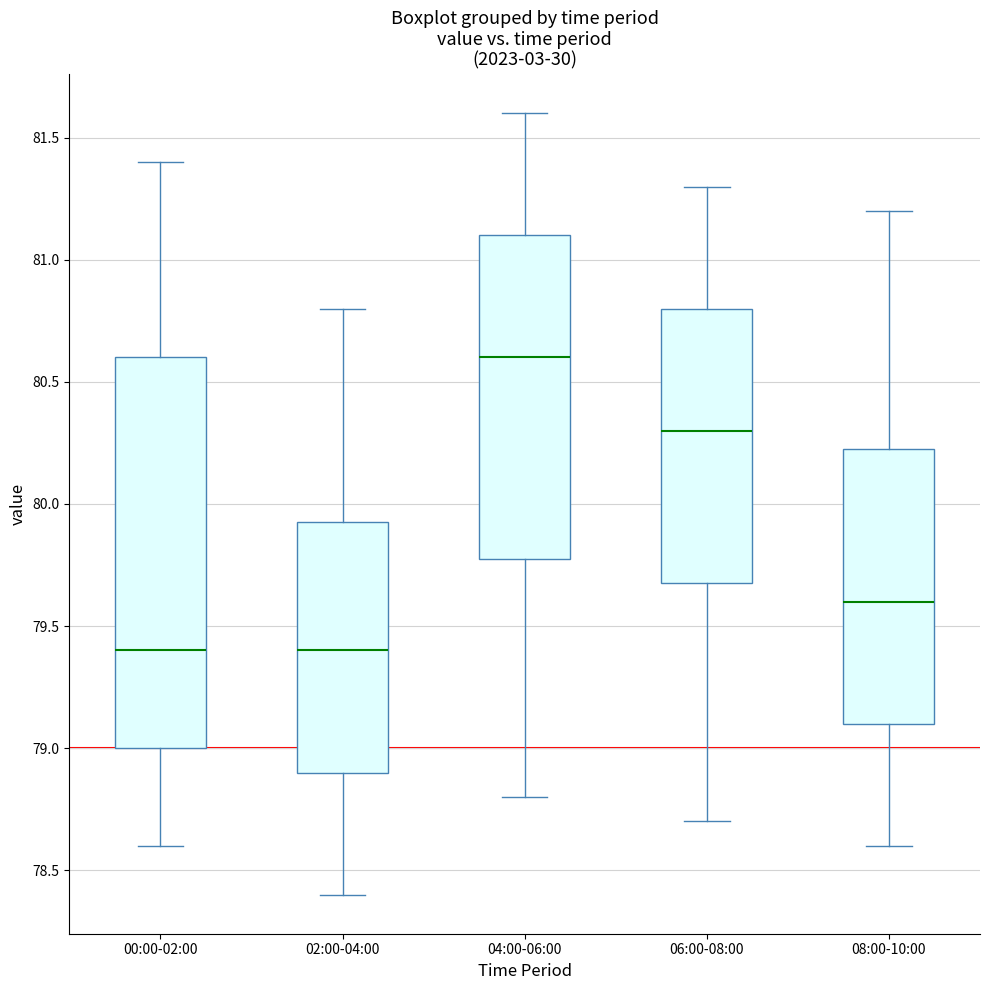

Reading left to right, read every box against the y-axis: the position of its median line, the range the box covers, and the ends of its whiskers. The values are not printed on the chart, so give them approximately, as read against the axis.

00:00-02:00: median 79.40, box 79.00 to 80.60, whiskers 78.60 to 81.40
02:00-04:00: median 79.40, box 78.90 to 79.95, whiskers 78.40 to 80.80
04:00-06:00: median 80.60, box 79.80 to 81.10, whiskers 78.80 to 81.60
06:00-08:00: median 80.30, box 79.70 to 80.80, whiskers 78.70 to 81.30
08:00-10:00: median 79.60, box 79.10 to 80.25, whiskers 78.60 to 81.20